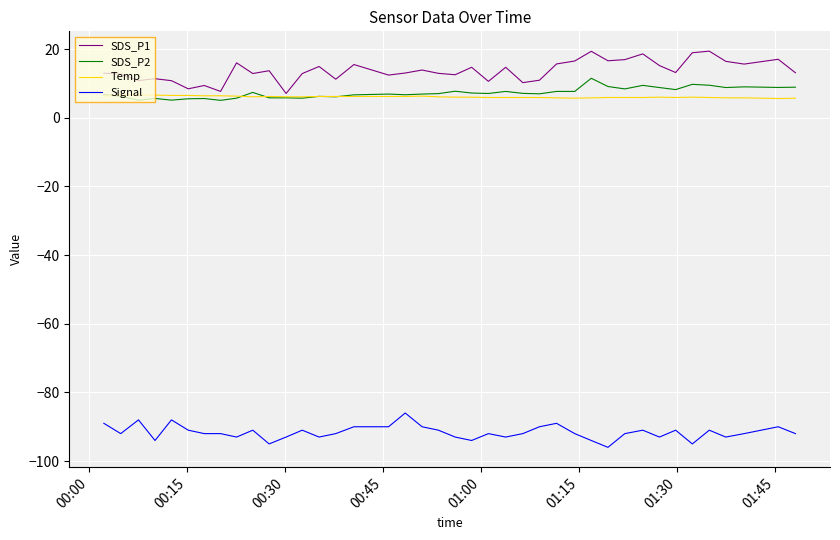

What are all the series names shown in the legend?

SDS_P1, SDS_P2, Temp, Signal